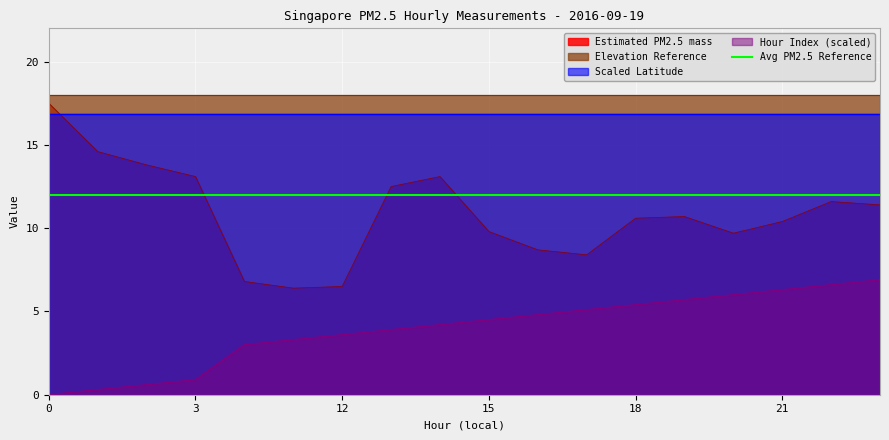

True or false: Avg PM2.5 Reference and Hour Index (scaled) intersect in this chart.

False